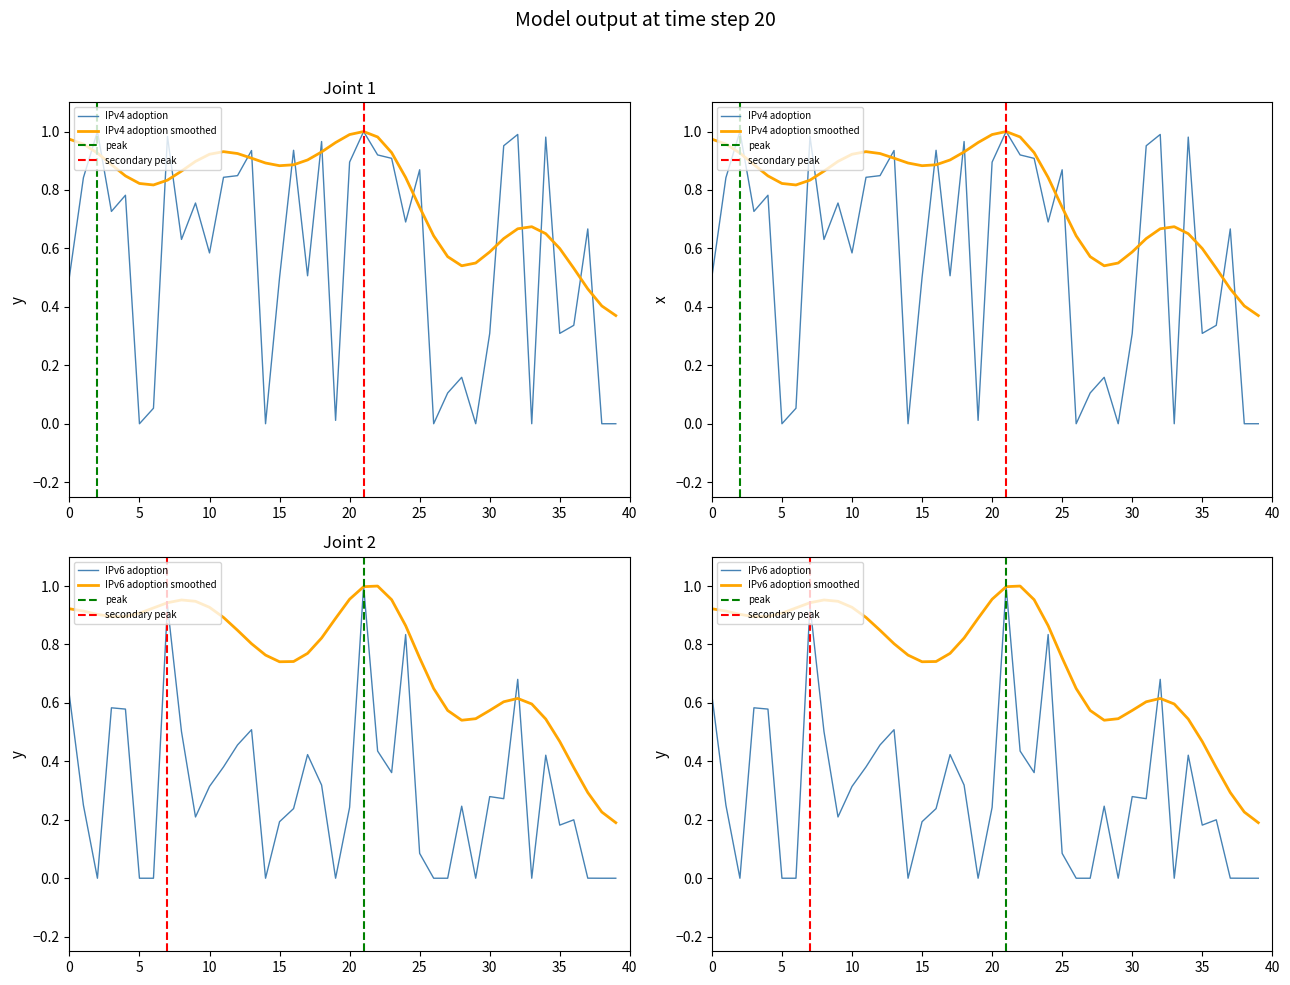

Rank the series by their maximum value, from lowest to highest.

IPv4 adoption, IPv6 adoption